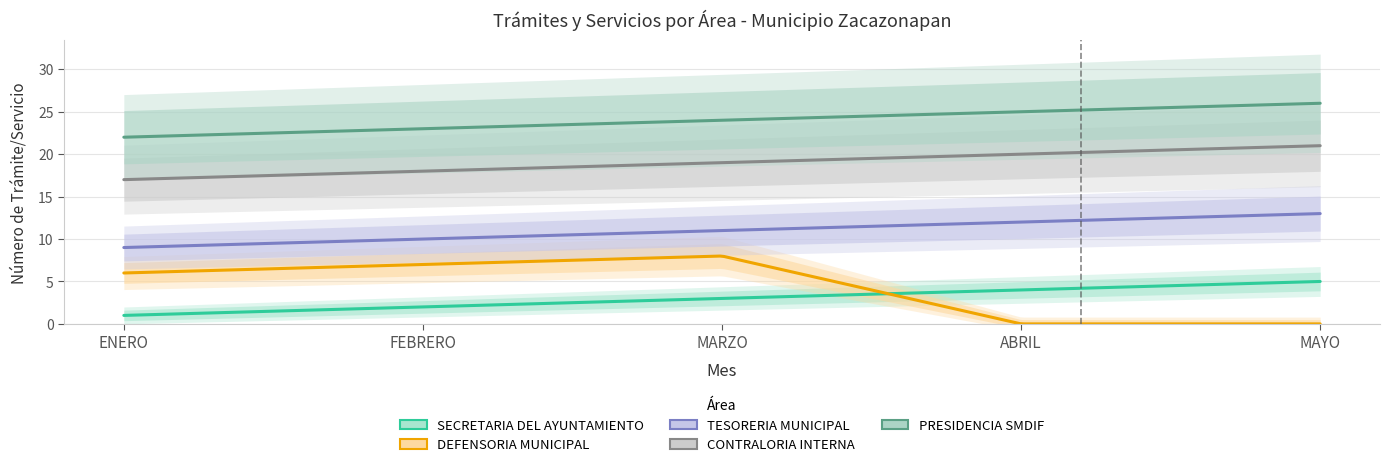

What is the label of the 5th point from the right?

ENERO